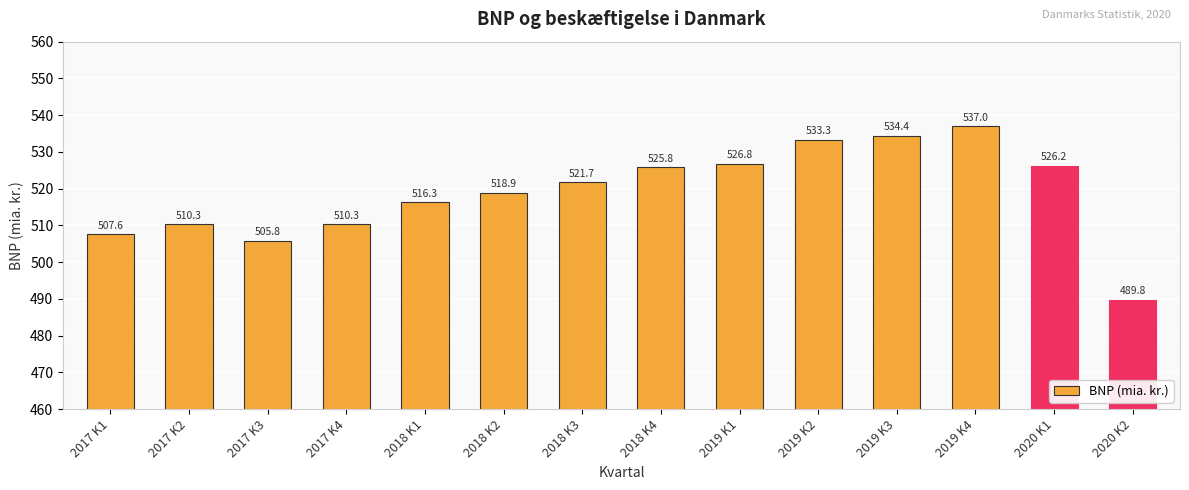

What is the difference between the maximum and minimum values?

47.2